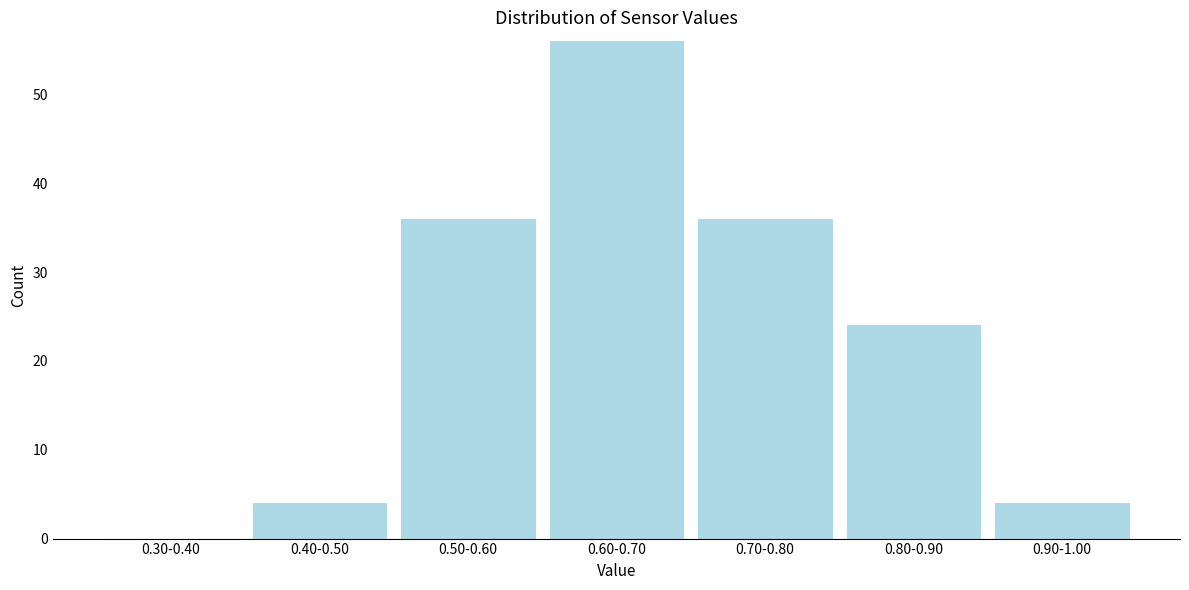

Reading left to right, list all the values displayed in this chart.

0.30-0.40=0	0.40-0.50=4	0.50-0.60=36	0.60-0.70=56	0.70-0.80=36	0.80-0.90=24	0.90-1.00=4